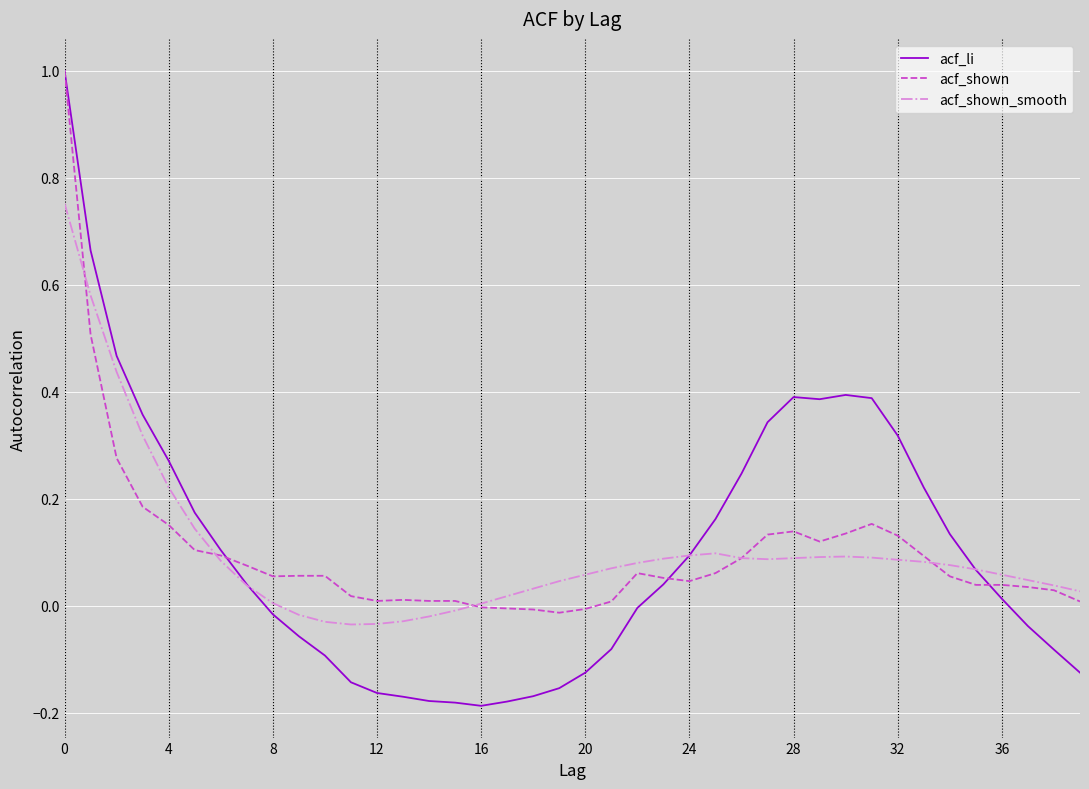

What is the difference between the maximum and second lowest values in the acf_li series?

1.2